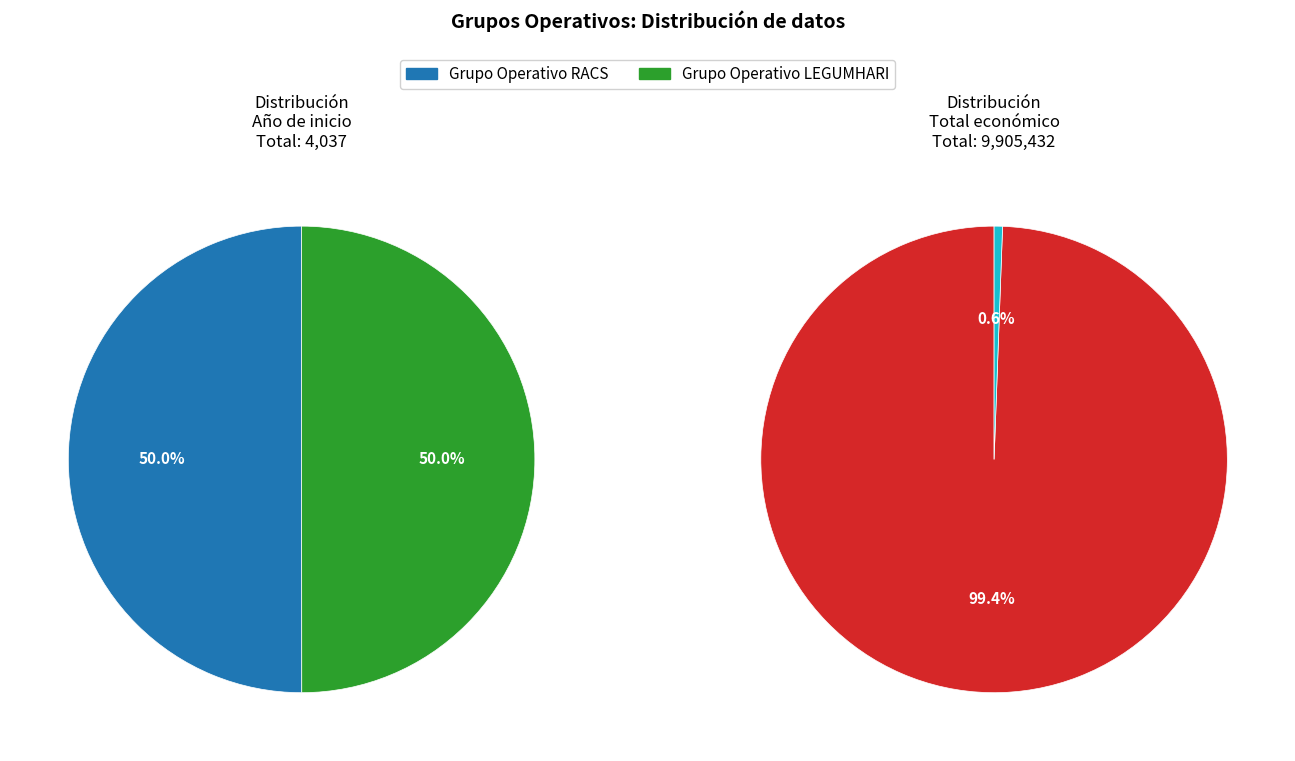

To the nearest percent, what is the average slice percentage?

50%